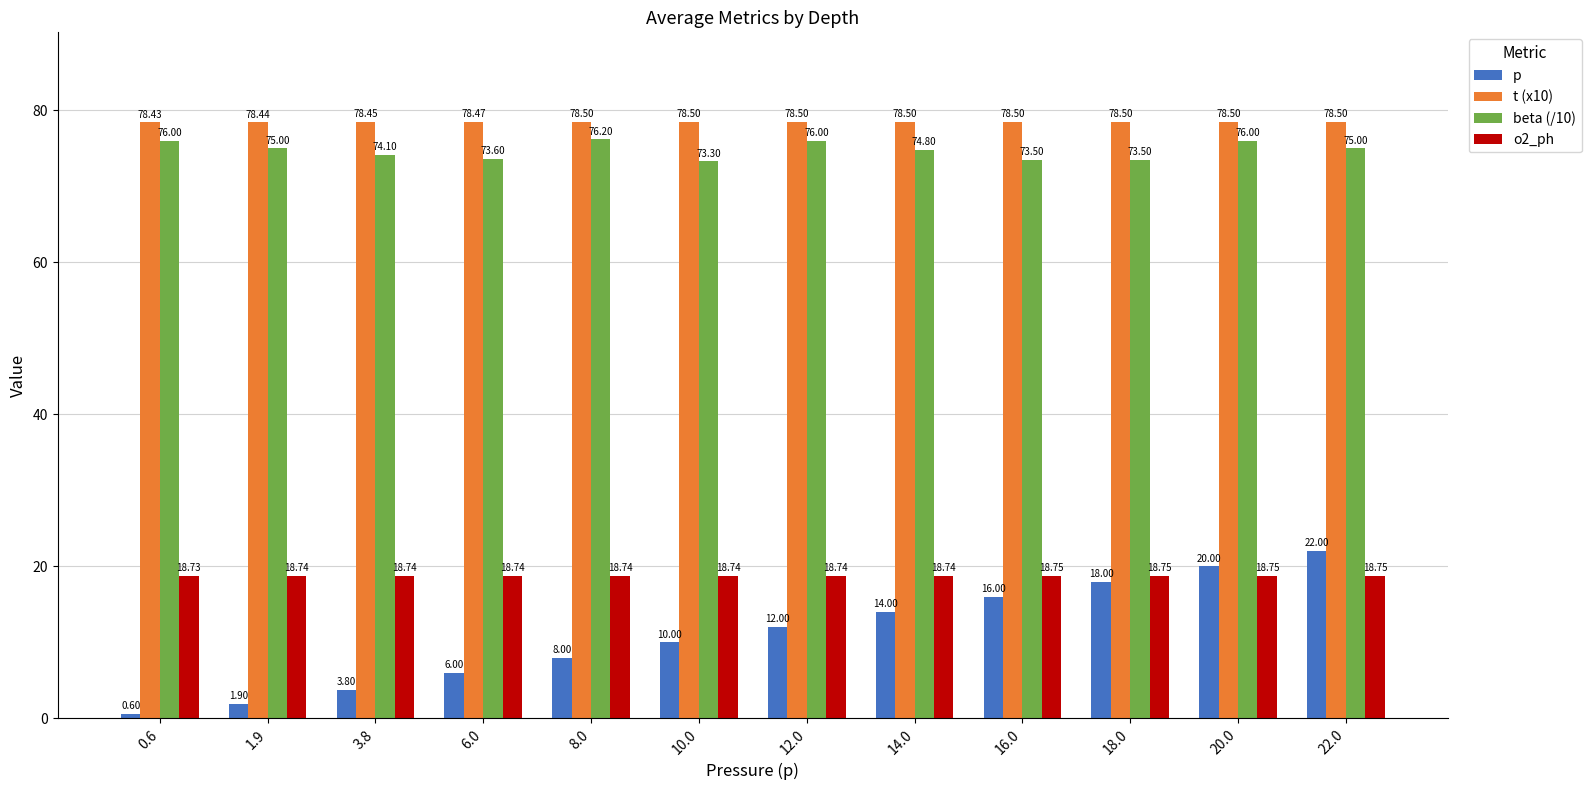

What is the total value across all series at 6.0?

176.8